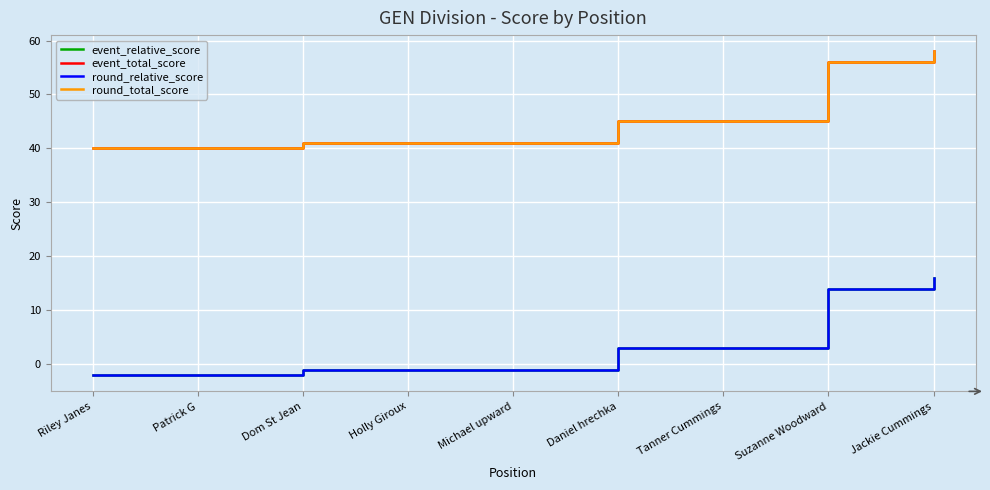

True or false: event_relative_score has more than 0 interior local peaks.

False